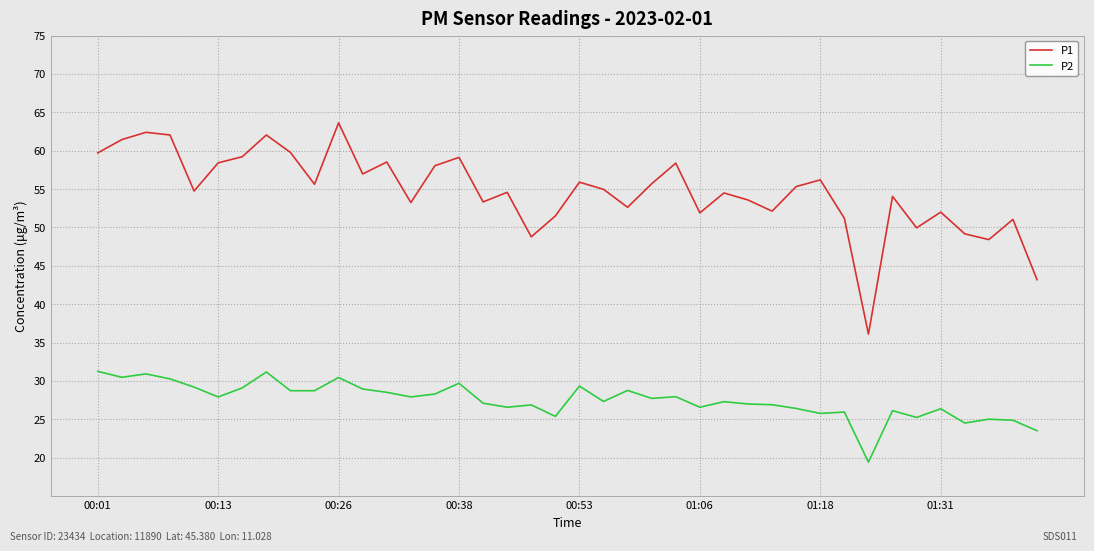

What is the average value of the P1 series?

54.7